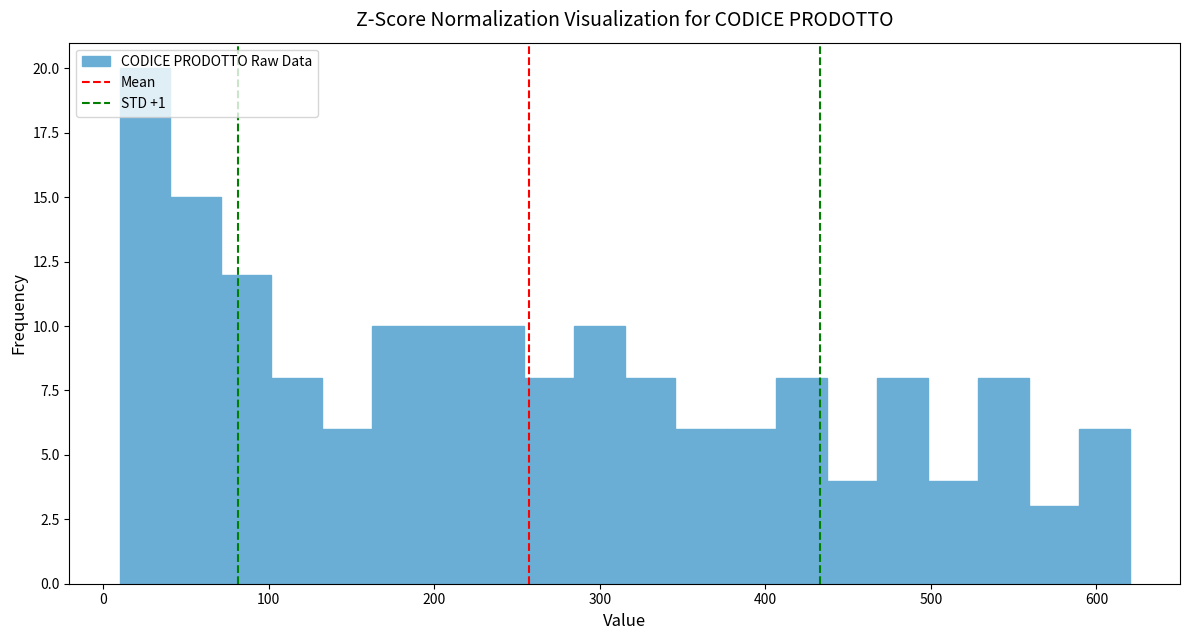

Read against the x-axis, roughly where is the centre of the tallest bar?

30